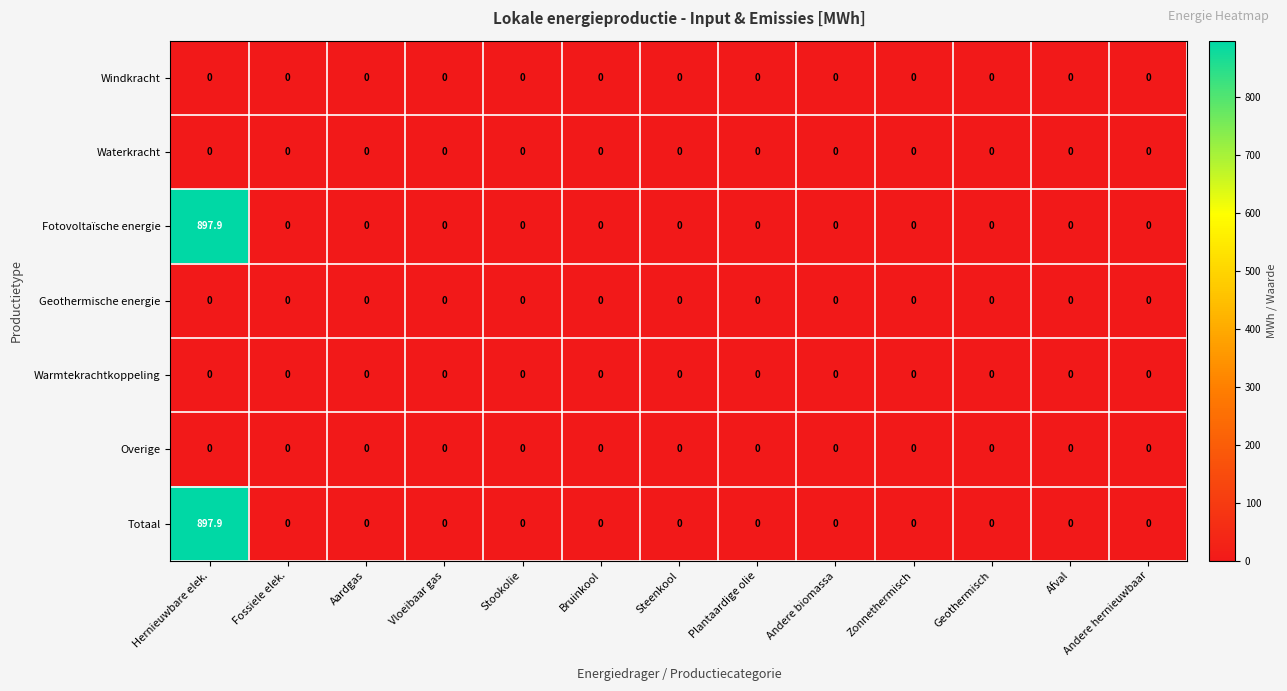

At which category is the sum across all series the highest?

Hernieuwbare elek.